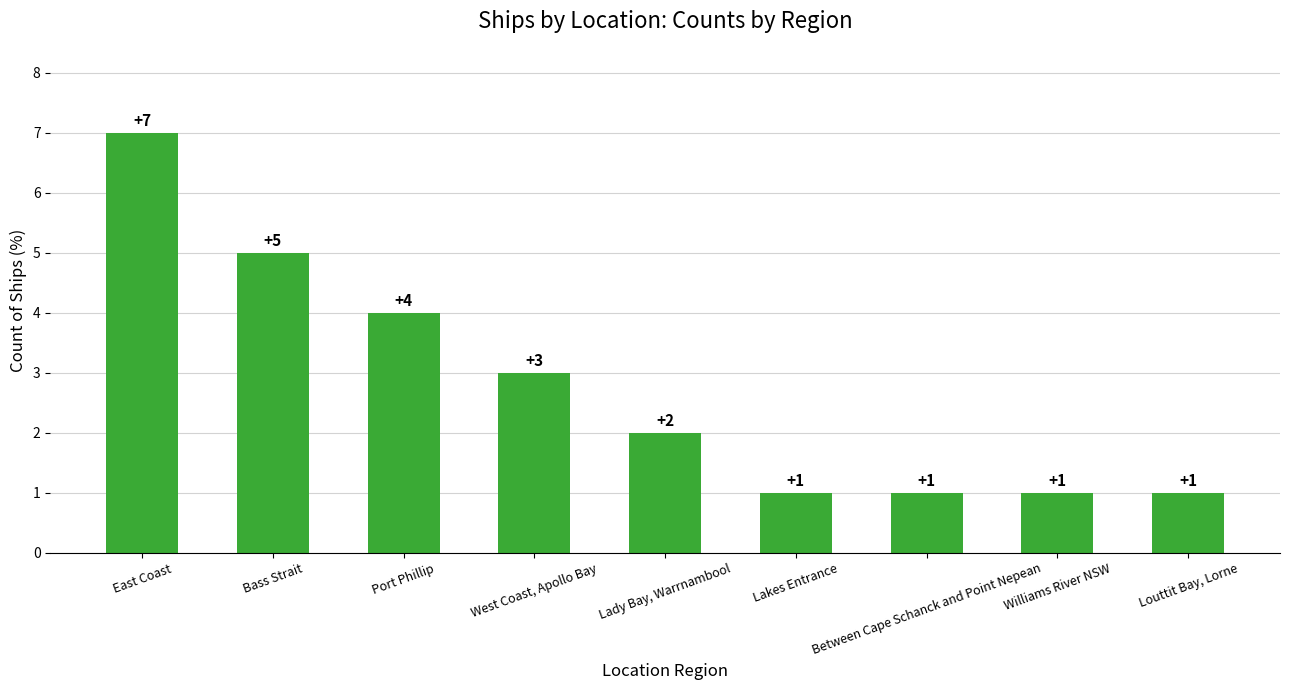

What is the minimum value shown in the chart?

1